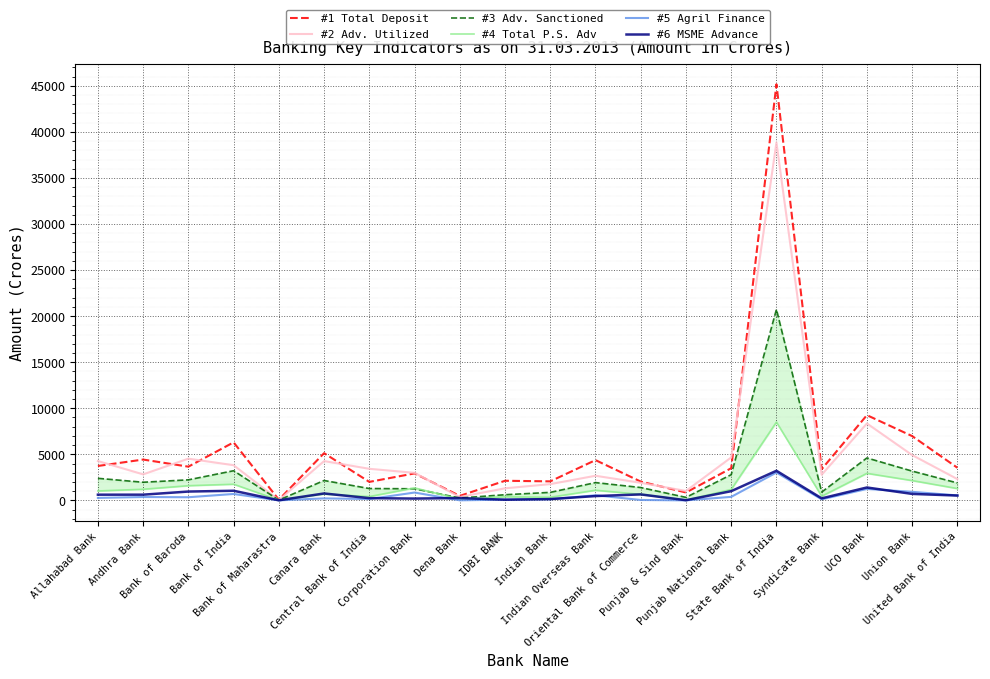

What is the sum of all #4 Total P.S. Adv values?

27200.7